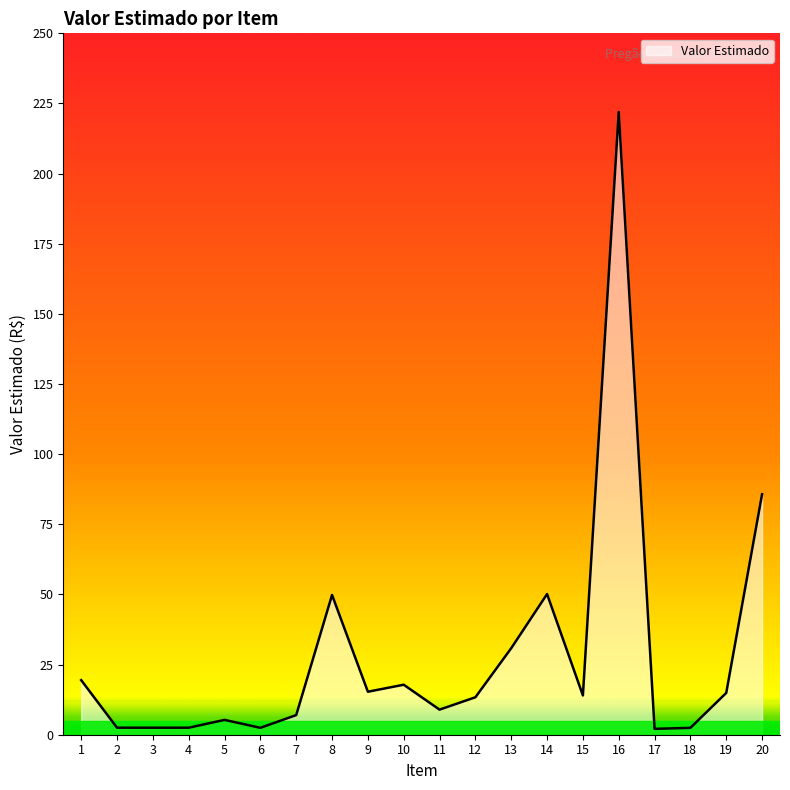

Which label corresponds to the largest value in the chart?

16